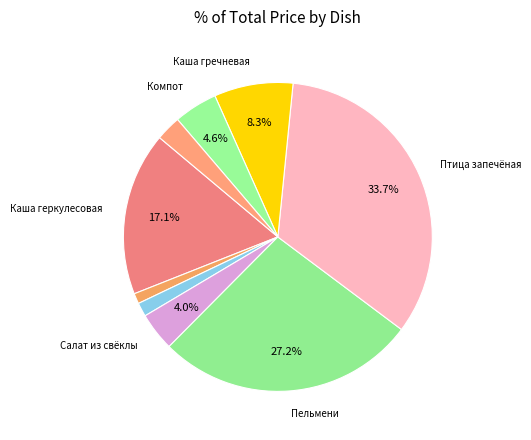

How many segments does this pie chart have?

9